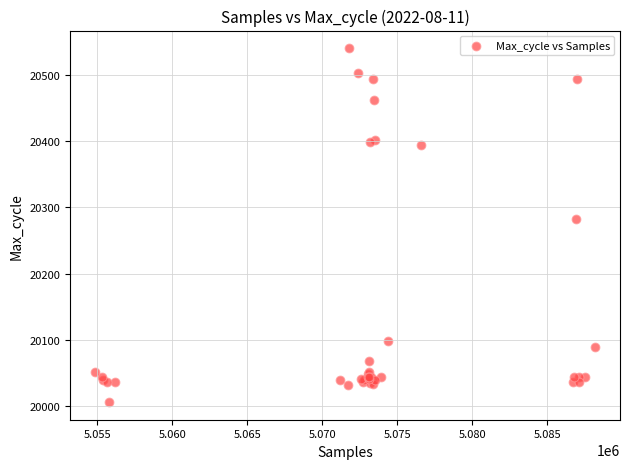

What Y value in the scatter plot is closest to 20273?

20282